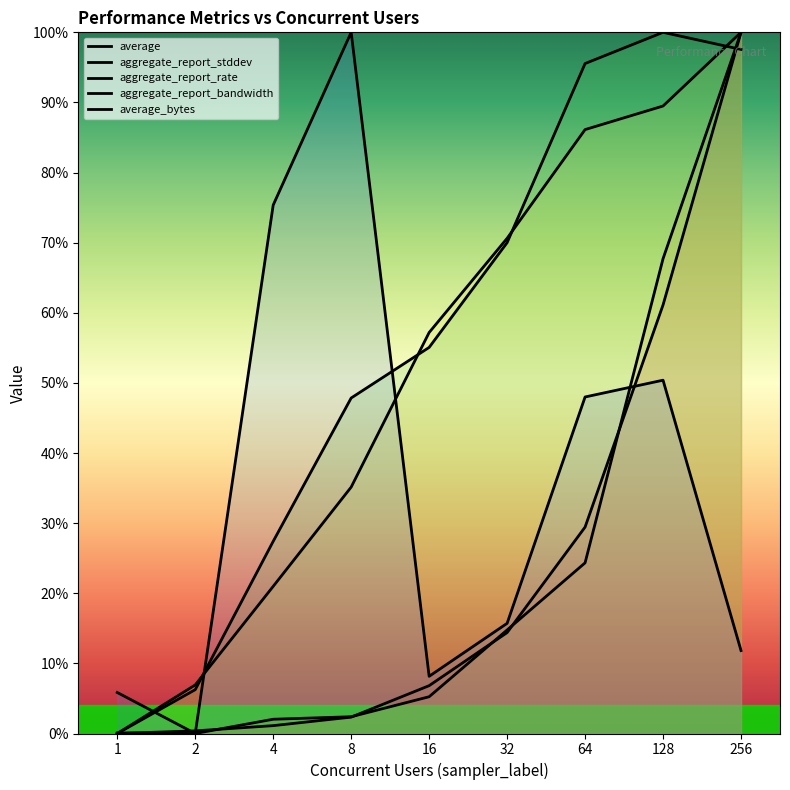

Count the number of categories in the chart.

9